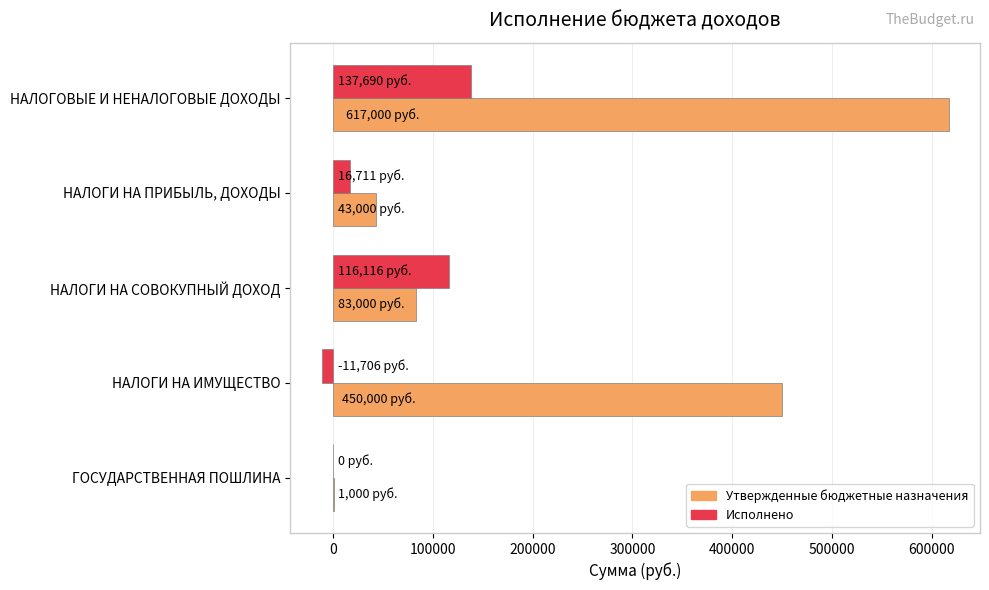

The Утвержденные бюджетные назначения series shows 977407.5 at НАЛОГОВЫЕ И НЕНАЛОГОВЫЕ ДОХОДЫ. True or false?

False